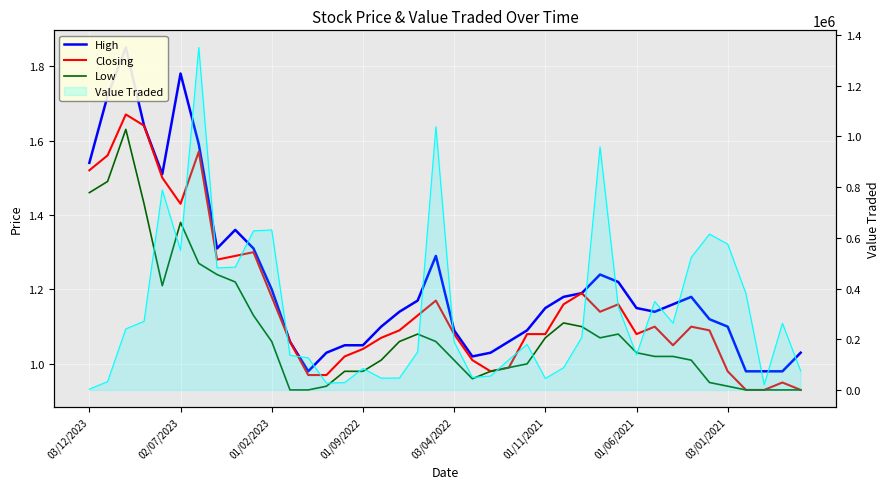

What is the total value across all series at 26?

3.5